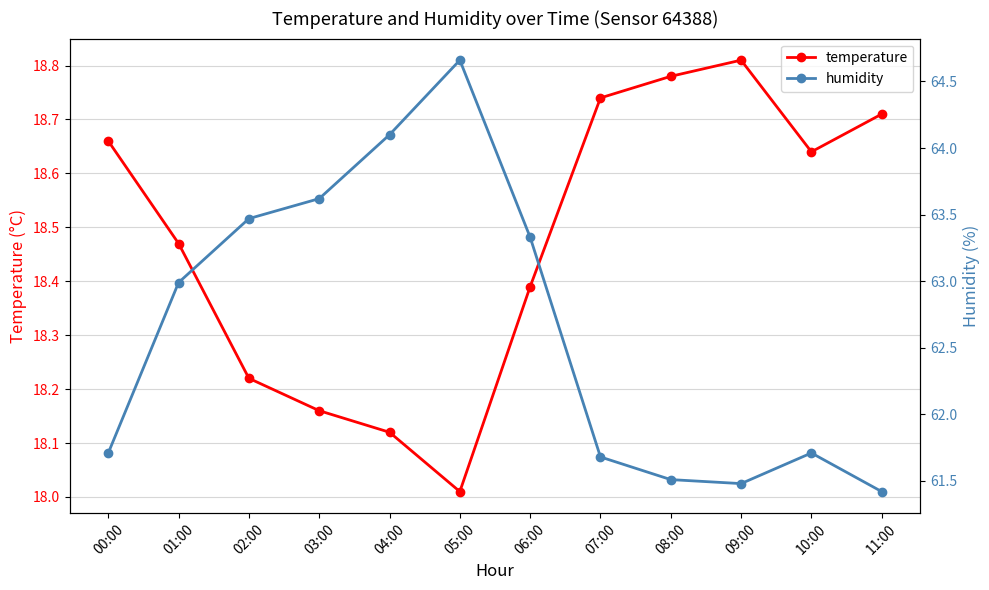

The temperature series shows 18.5 at 01:00. True or false?

True